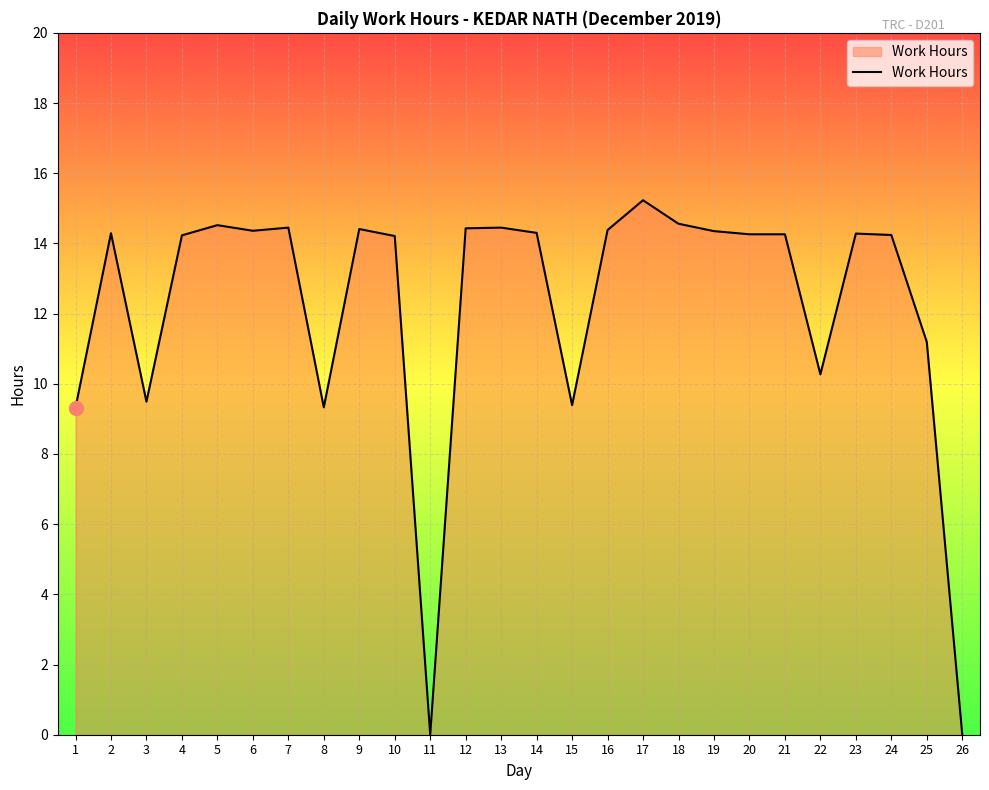

Does the chart display data point markers on the line(s)?

No